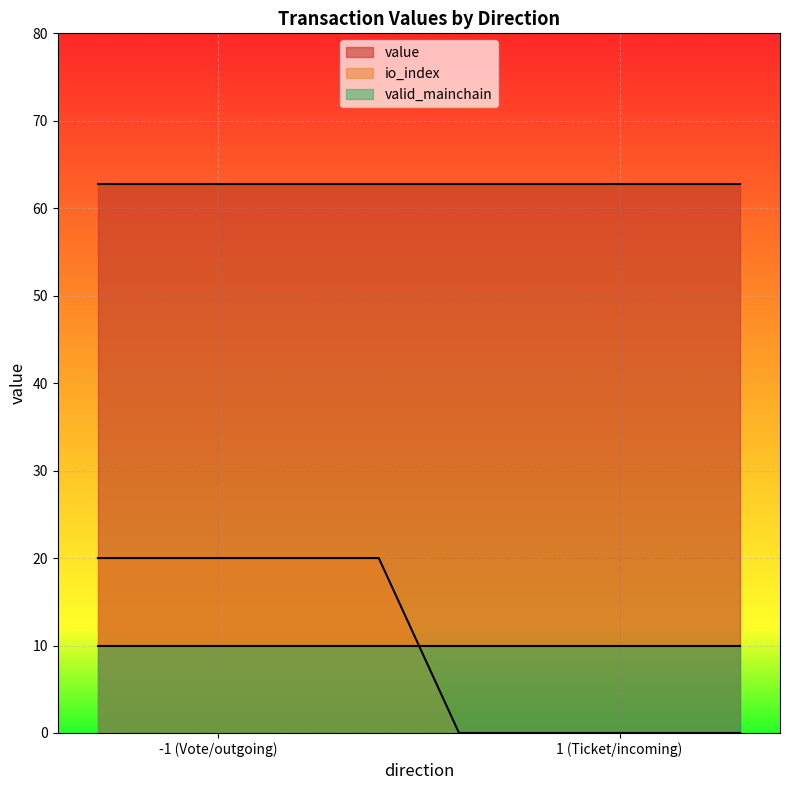

What is the minimum value for valid_mainchain?

10.0